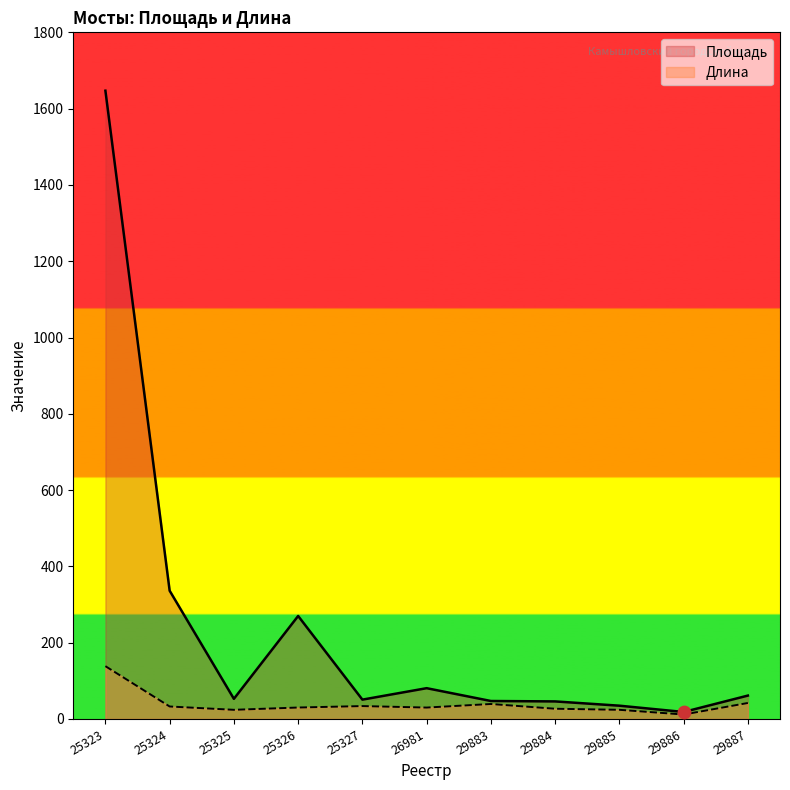

At how many categories does at least one series exceed 423?

1